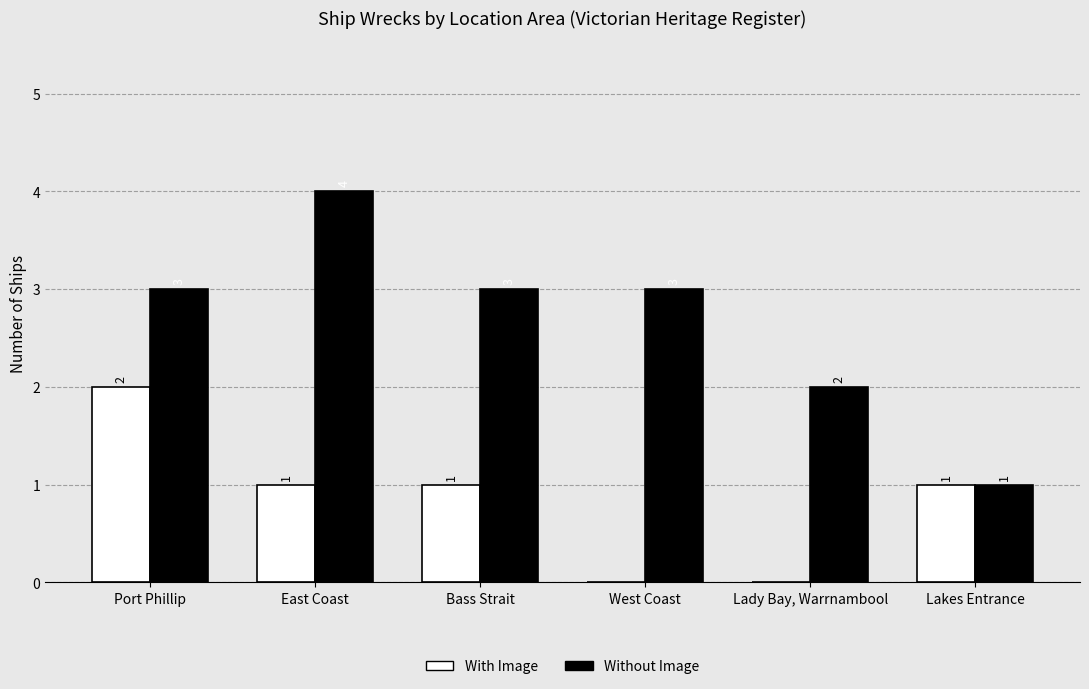

What is the greatest value displayed?

4